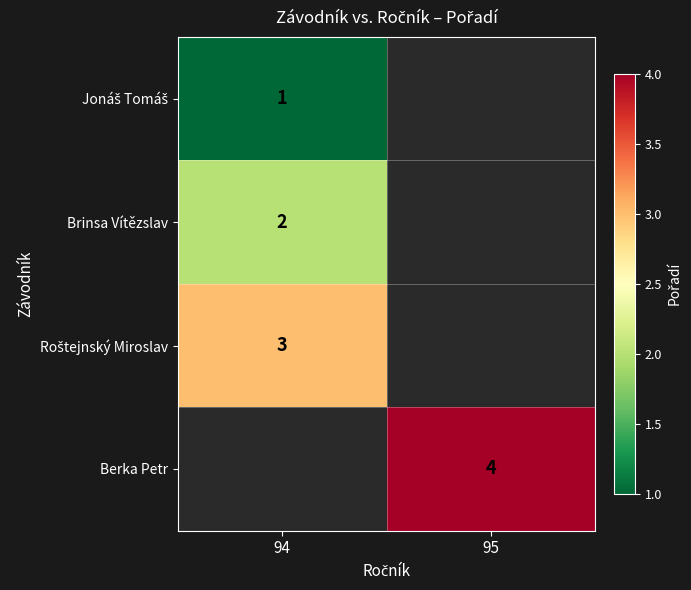

The Berka Petr series shows 6 at 95. True or false?

False